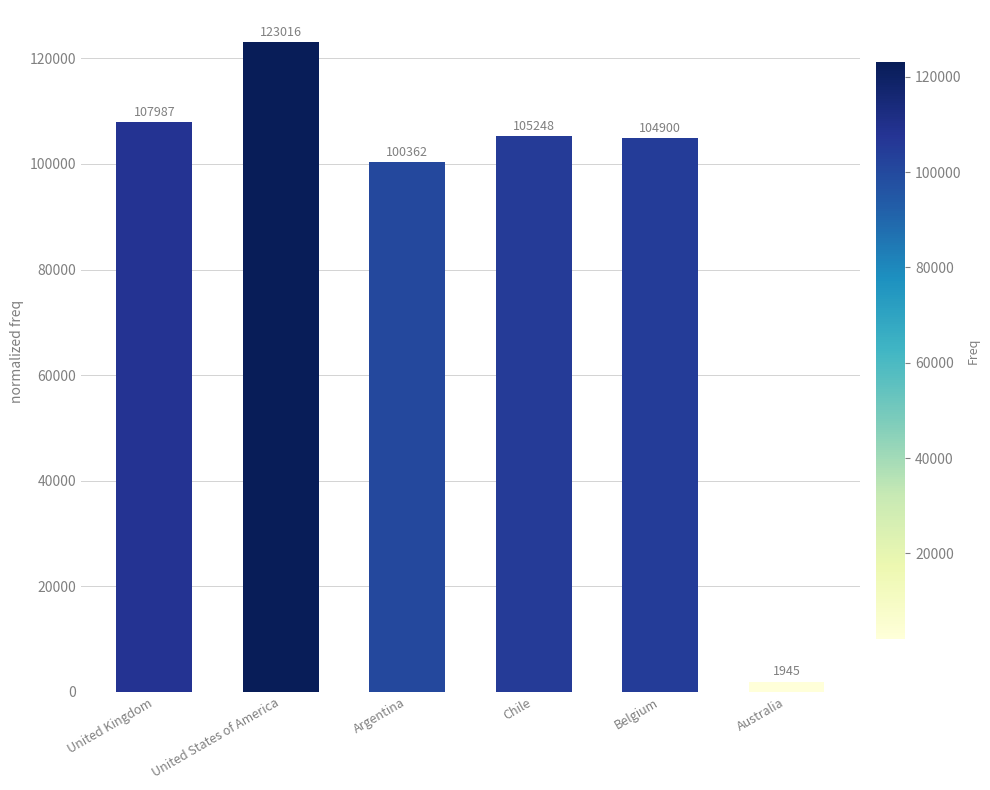

Which label corresponds to the smallest value in the chart?

Australia